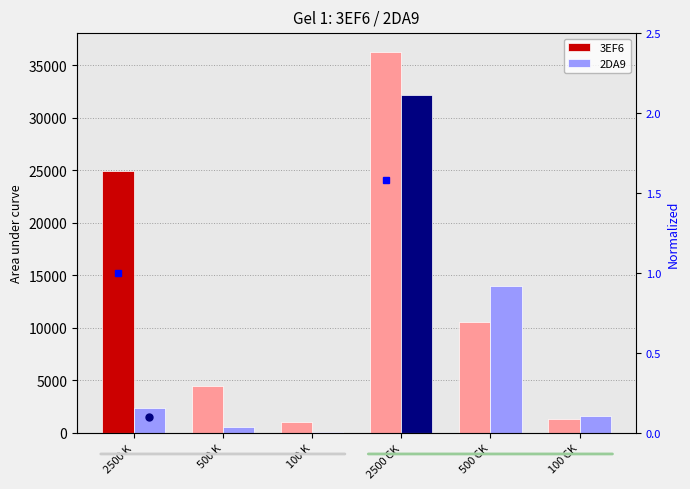

Is it true that 2DA9 equals 535.8 at 500 K?

True